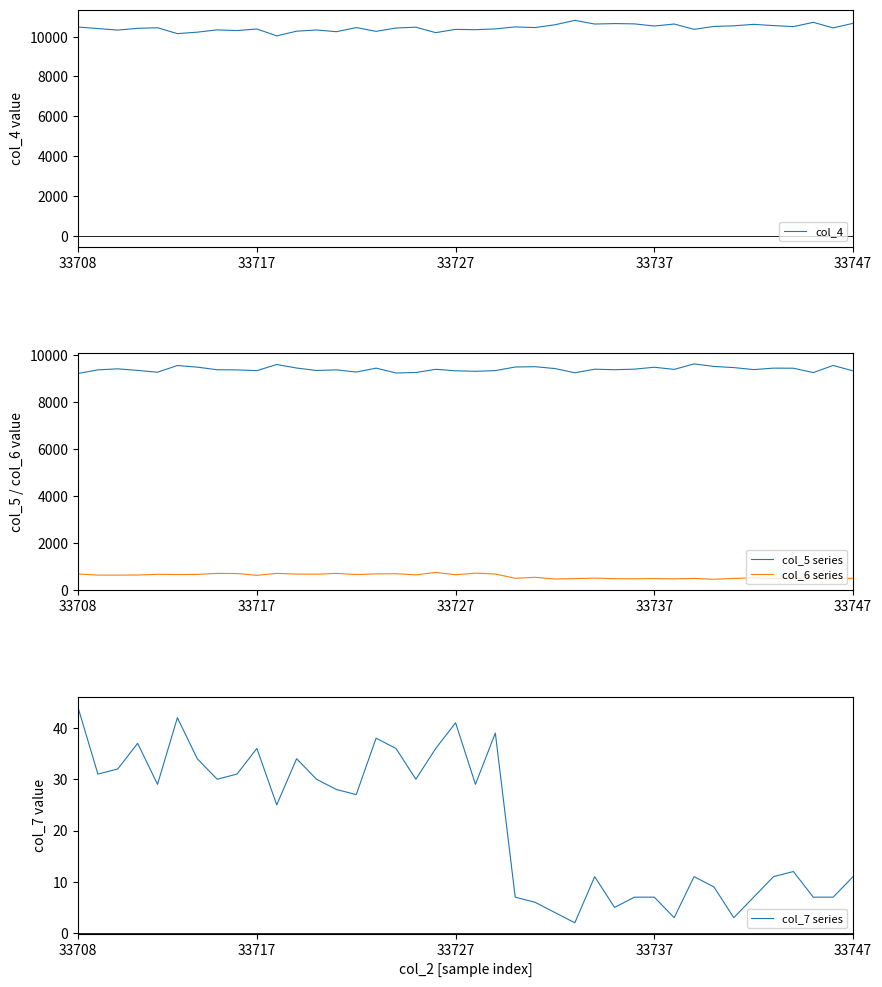

What is the minimum value shown in the chart?

2